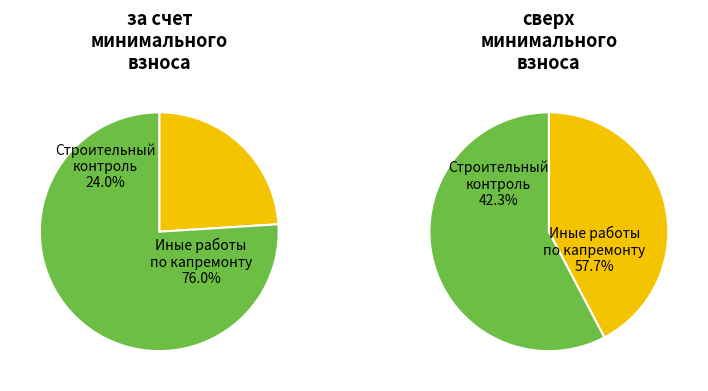

Rank the series by their average value, from highest to lowest.

Иные работы, Строительный контроль